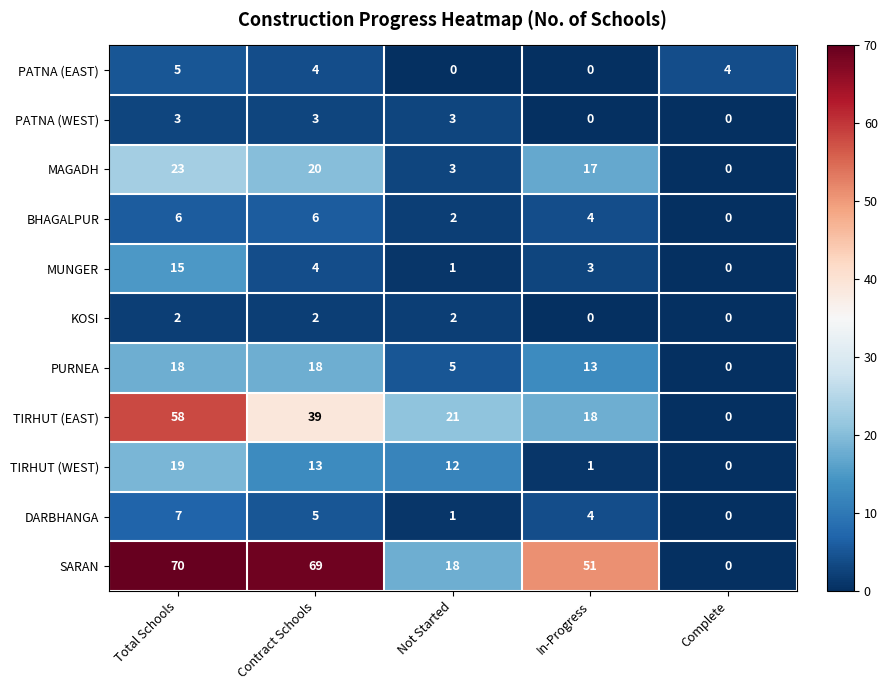

What is the sum of the PATNA (EAST) values at Contract Schools and Complete?

8